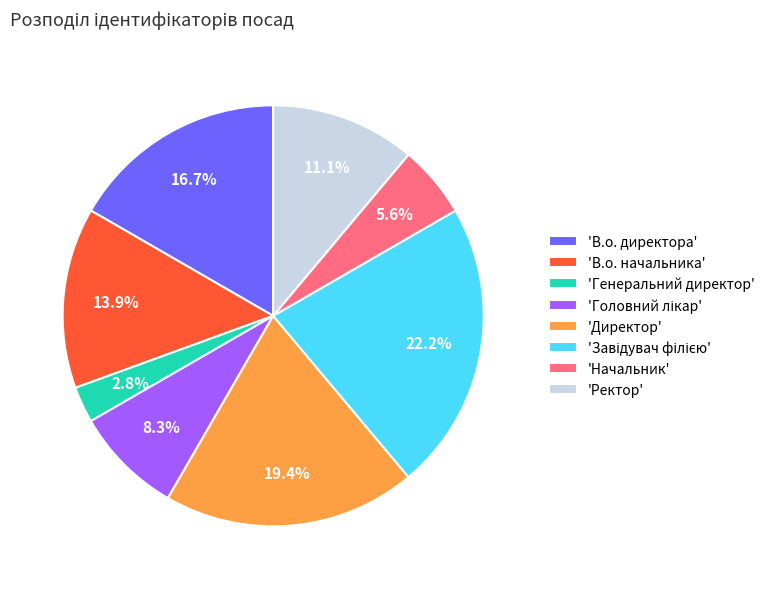

Count the number of slices in the pie.

8